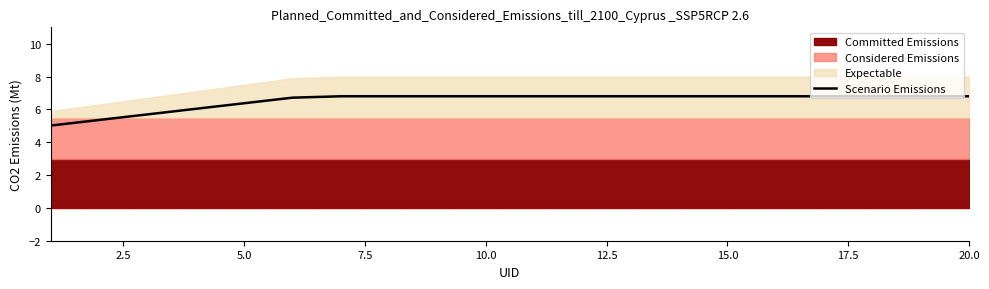

Count the number of values greater than 6.

17